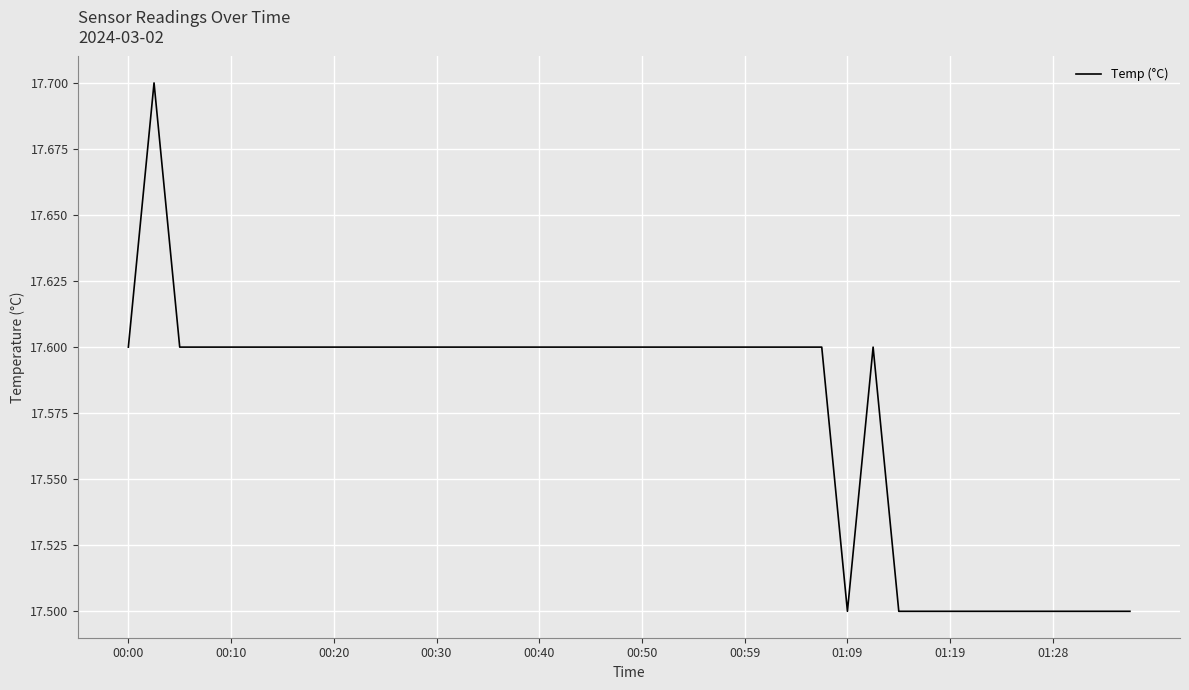

What is the maximum value shown in the chart?

17.7